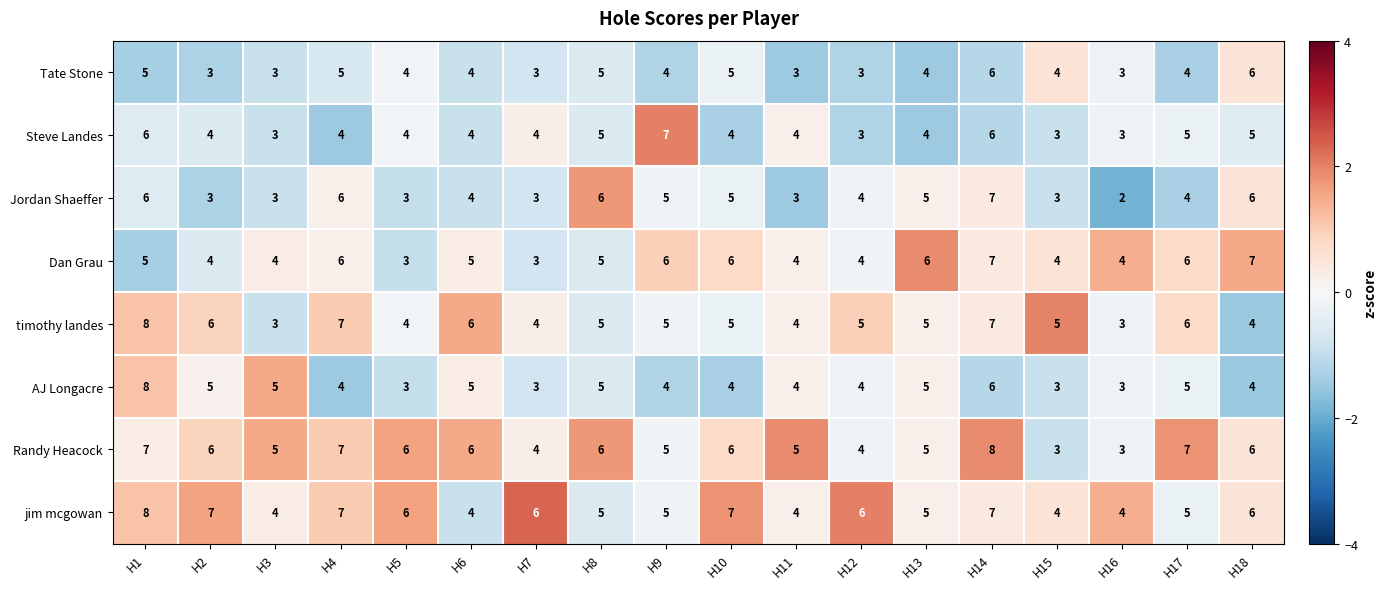

Is it true that Steve Landes equals 5 at H18?

True